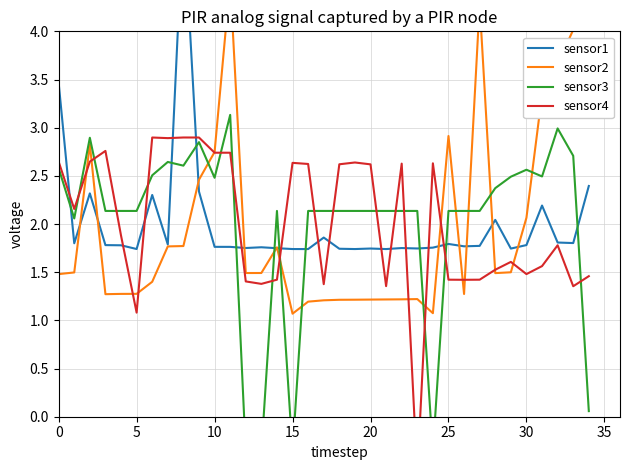

Rank the series at 11 from highest to lowest value.

sensor2, sensor3, sensor4, sensor1